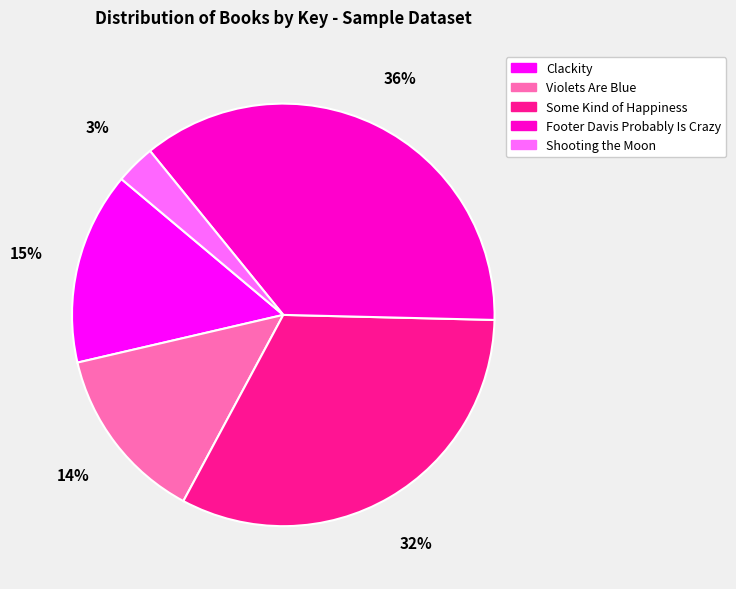

True or false: Footer Davis Probably Is Crazy accounts for 27% of the total.

False